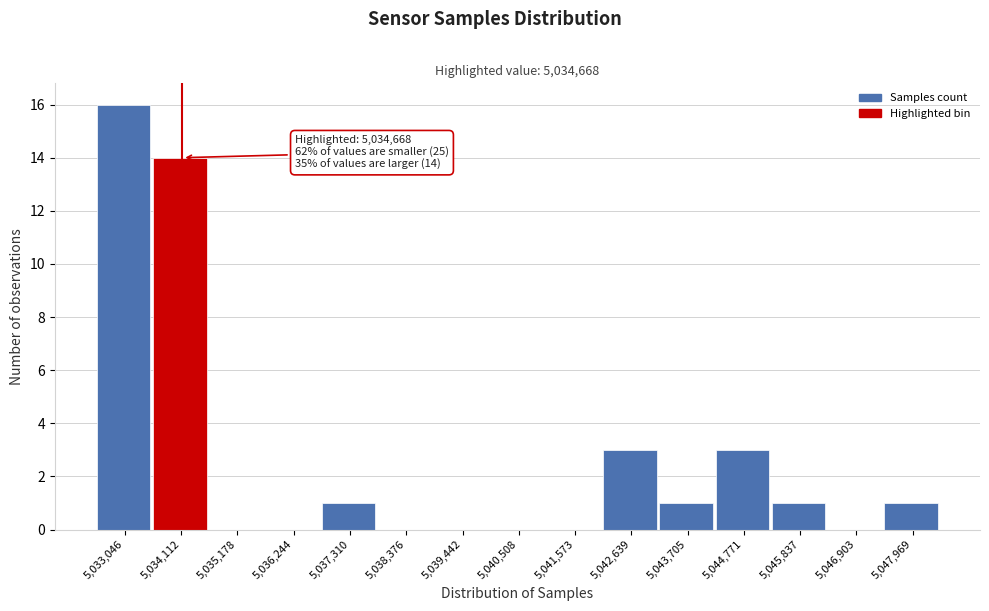

Reading left to right, extract all data points from this chart.

5,033,046=16	5,034,112=14	5,035,178=0	5,036,244=0	5,037,310=1	5,038,376=0	5,039,442=0	5,040,508=0	5,041,573=0	5,042,639=3	5,043,705=1	5,044,771=3	5,045,837=1	5,046,903=0	5,047,969=1